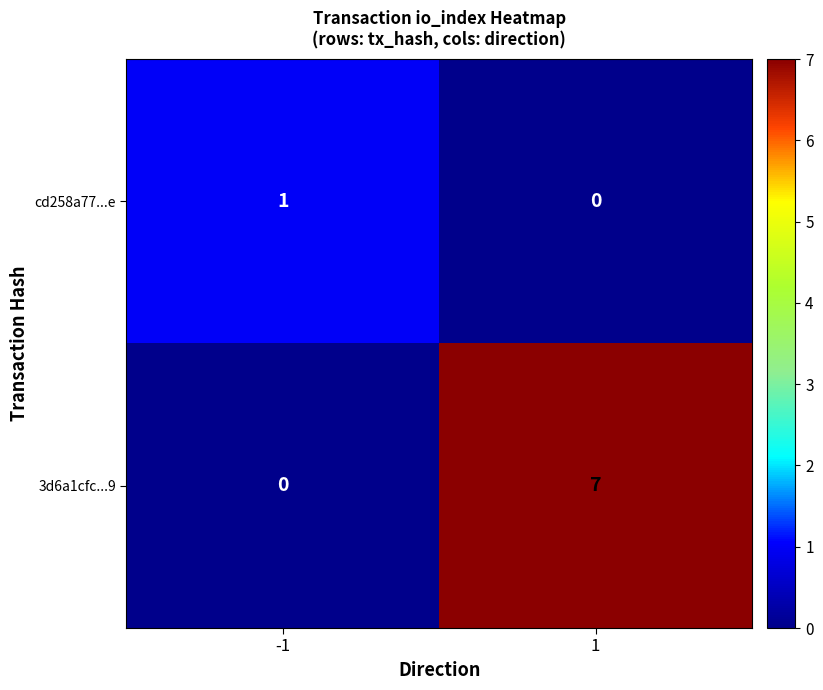

How many categories are shown in the chart?

2